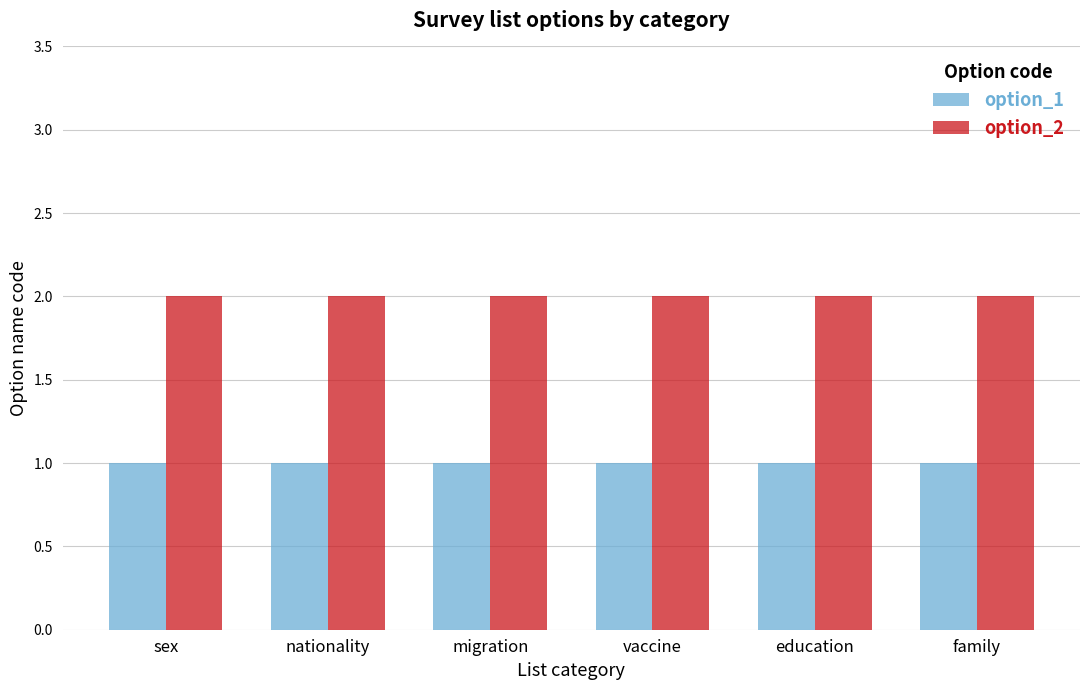

What is the label of the 3rd bar from the left?

migration